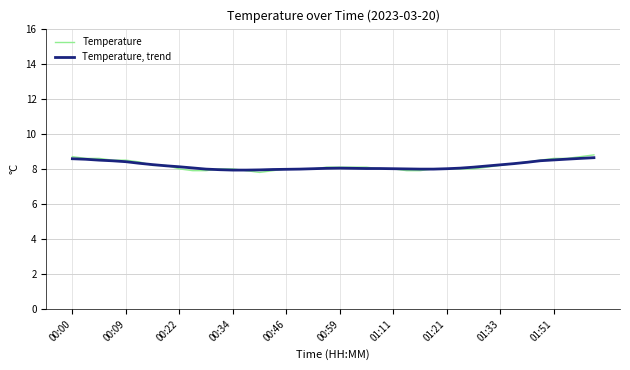

What is the minimum value shown in the chart?

7.8